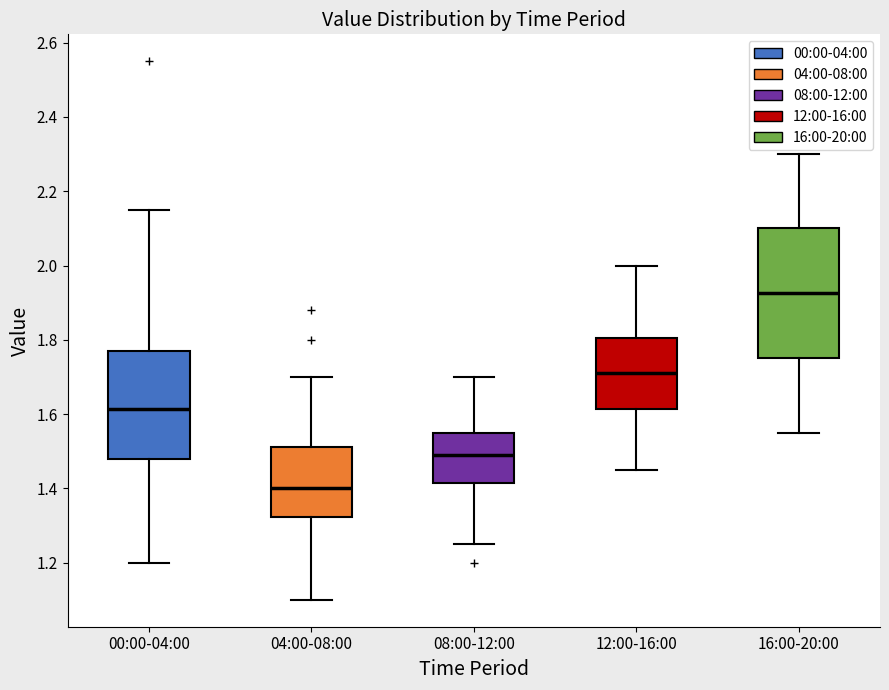

Reading left to right, transcribe this box plot: for each box, give where its median line is, the range the box spans, and where its two whiskers end, as read against the y-axis. The values are not printed on the chart, so give them approximately, as read against the axis.

00:00-04:00: median 1.62, box 1.48 to 1.78, whiskers 1.20 to 2.16
04:00-08:00: median 1.40, box 1.32 to 1.52, whiskers 1.10 to 1.70
08:00-12:00: median 1.50, box 1.42 to 1.56, whiskers 1.26 to 1.70
12:00-16:00: median 1.72, box 1.62 to 1.80, whiskers 1.46 to 2.00
16:00-20:00: median 1.92, box 1.76 to 2.10, whiskers 1.56 to 2.30